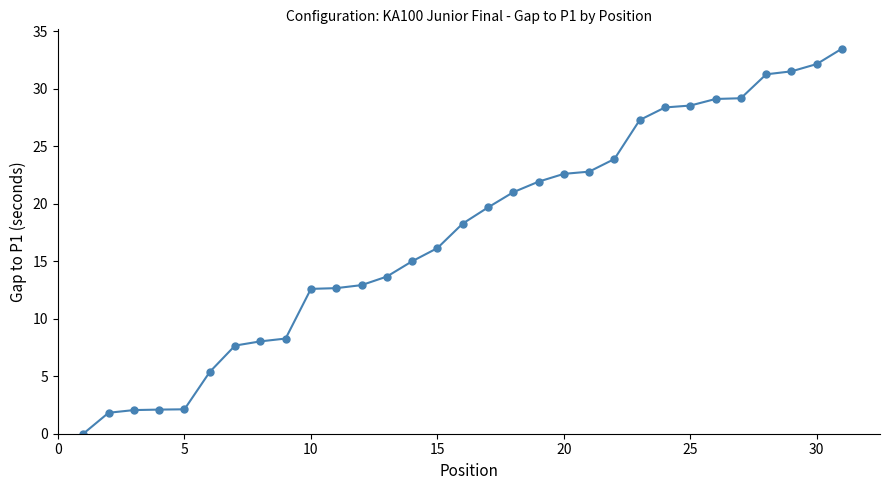

What is the difference between the maximum and second lowest values?

31.7